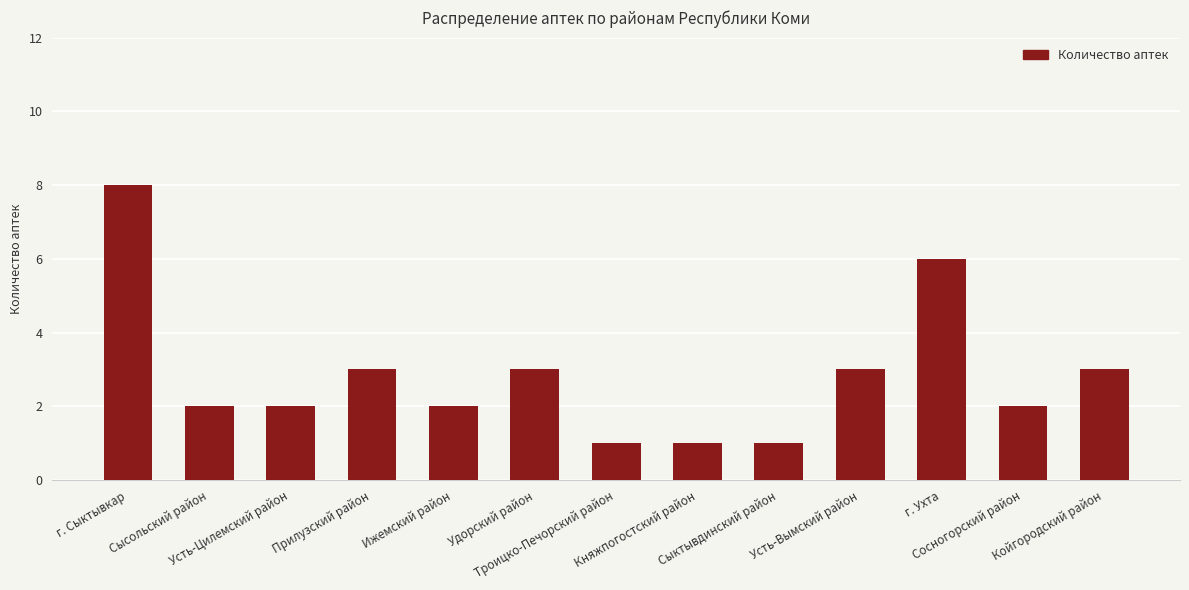

Reading left to right, what are all the values shown in this chart?

8	2	2	3	2	3	1	1	1	3	6	2	3